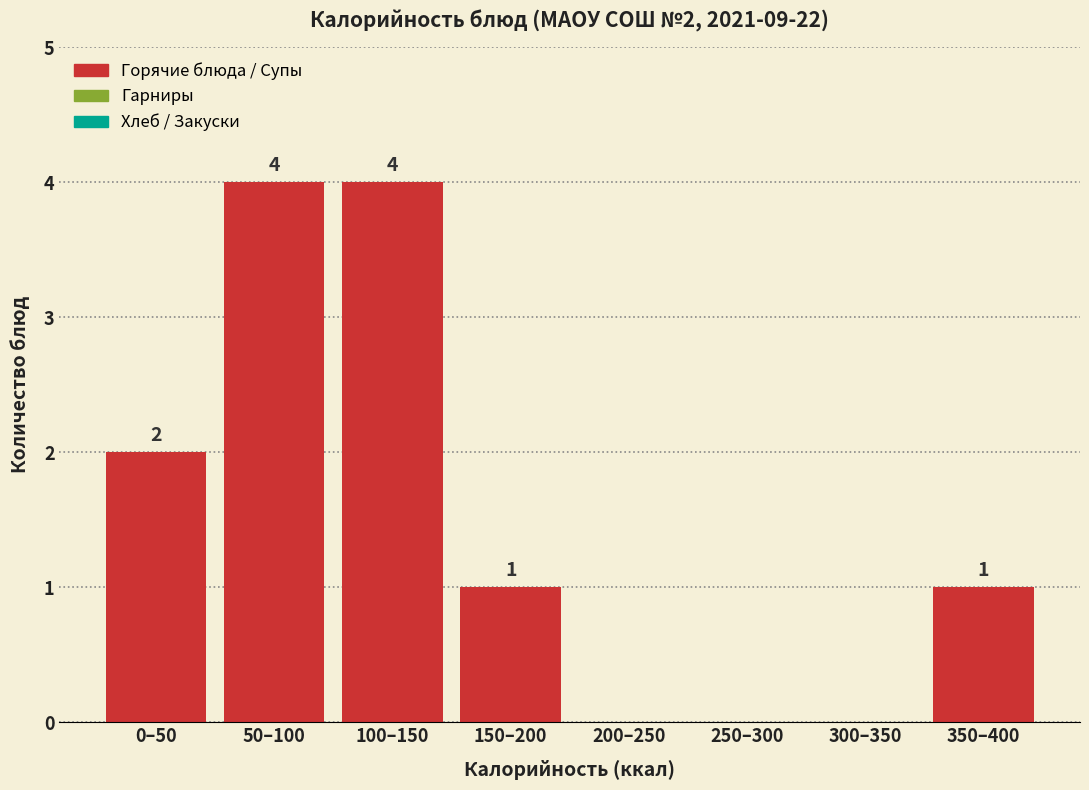

Reading left to right, list all the values displayed in this chart.

0–50=2	50–100=4	100–150=4	150–200=1	200–250=0	250–300=0	300–350=0	350–400=1